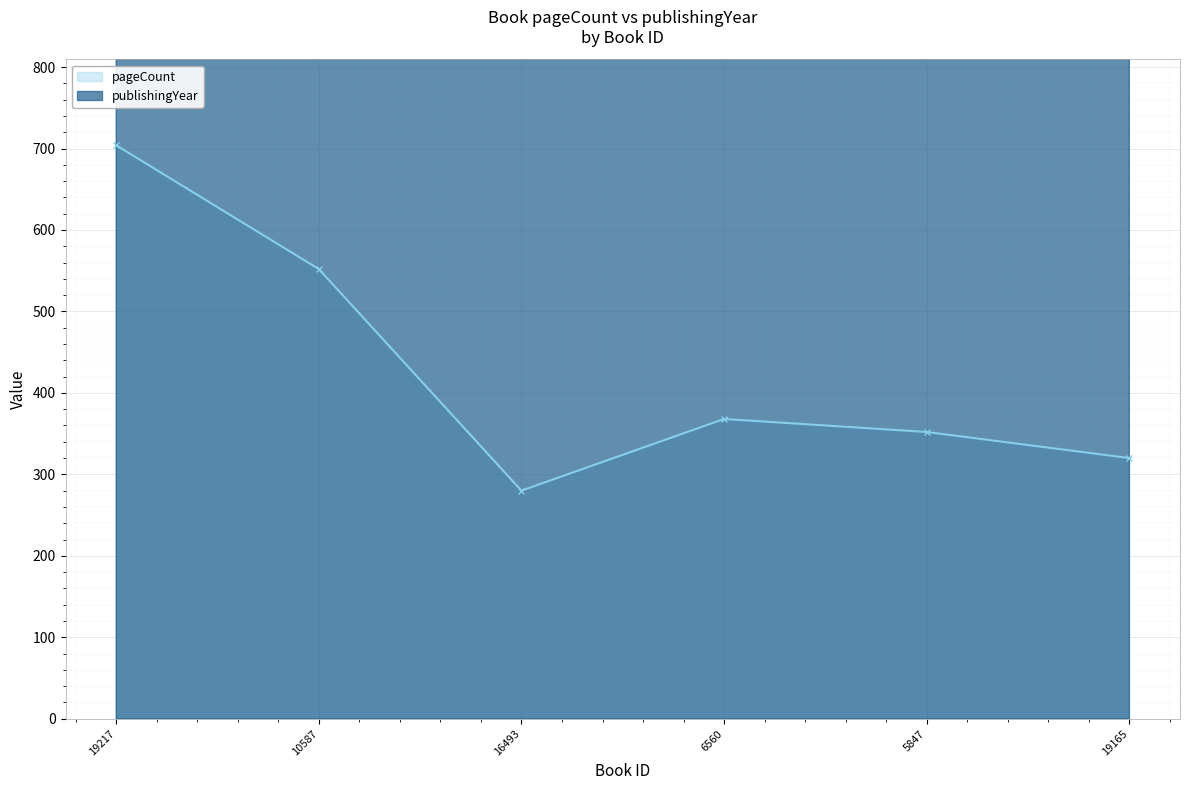

How many lines are shown in the chart?

2